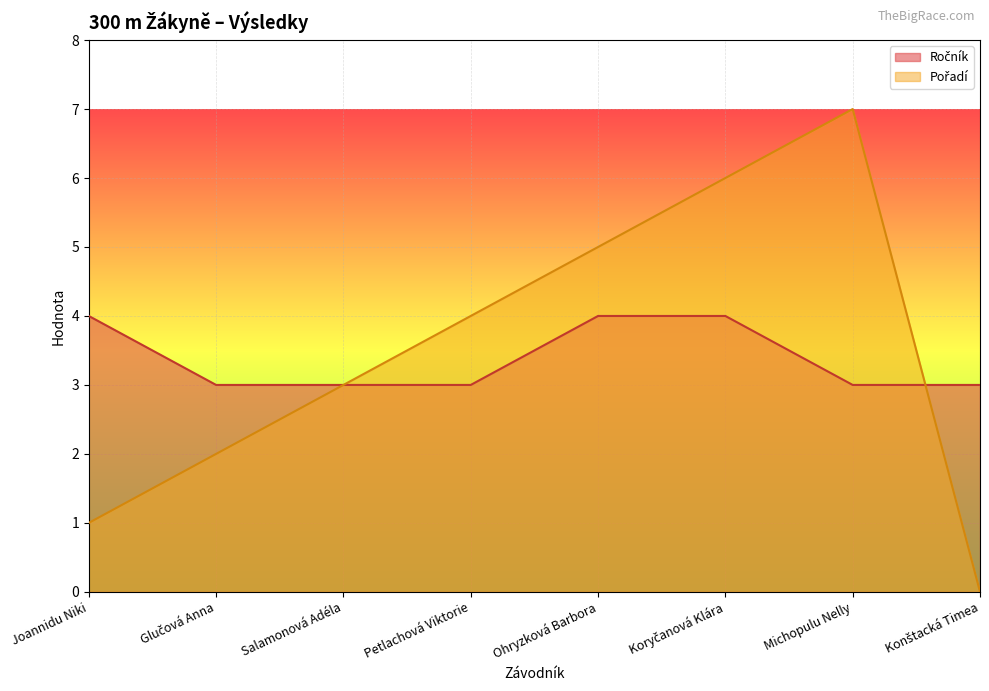

How many interior local peaks does the Pořadí series have?

1